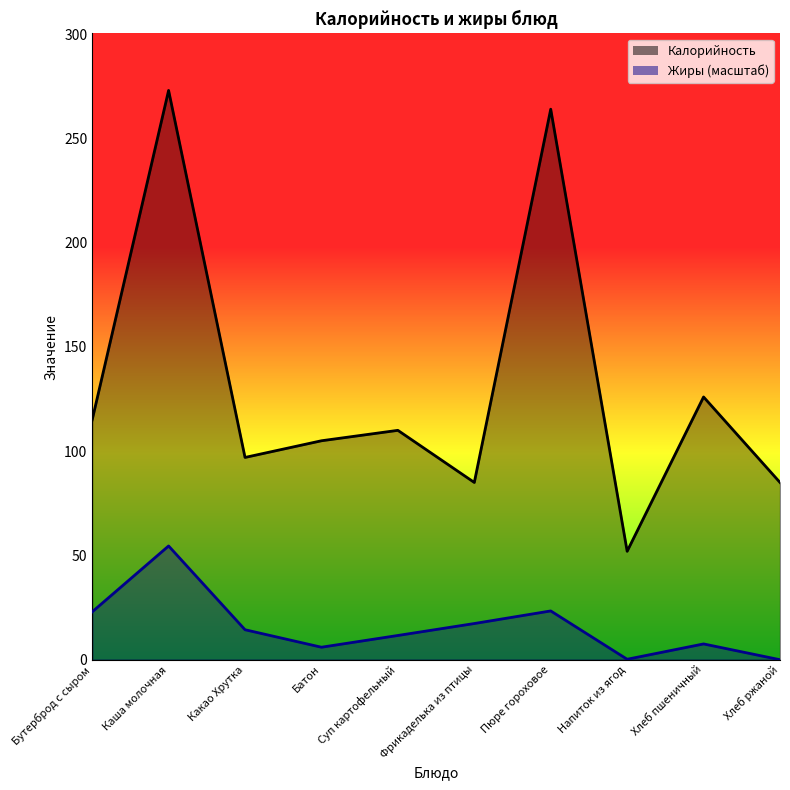

What is the average value of the Калорийность series?

131.2